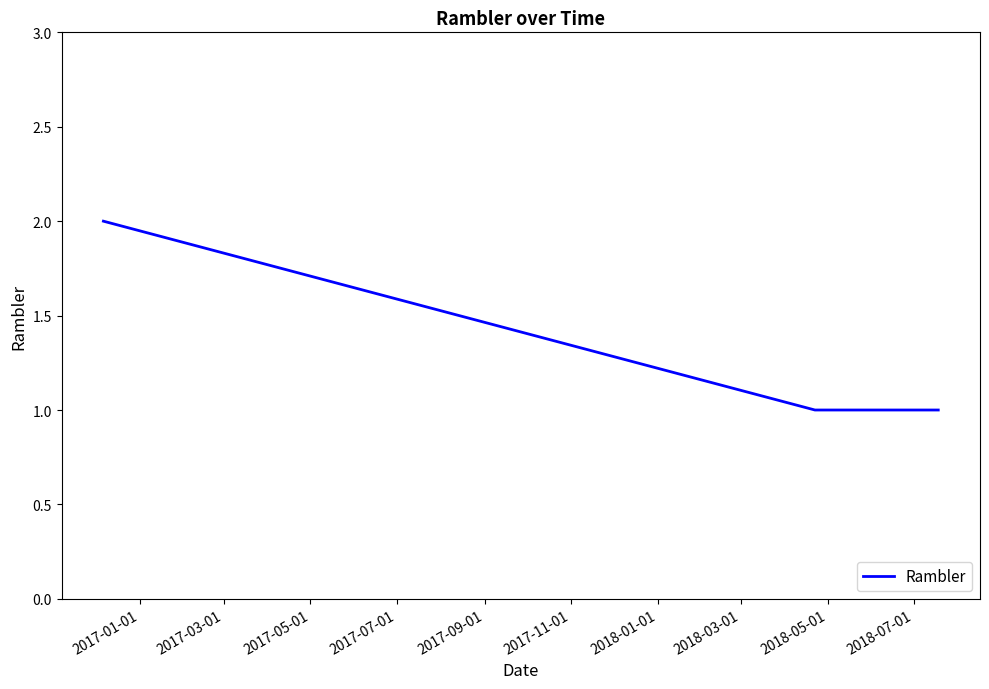

How many series are shown in this chart?

1